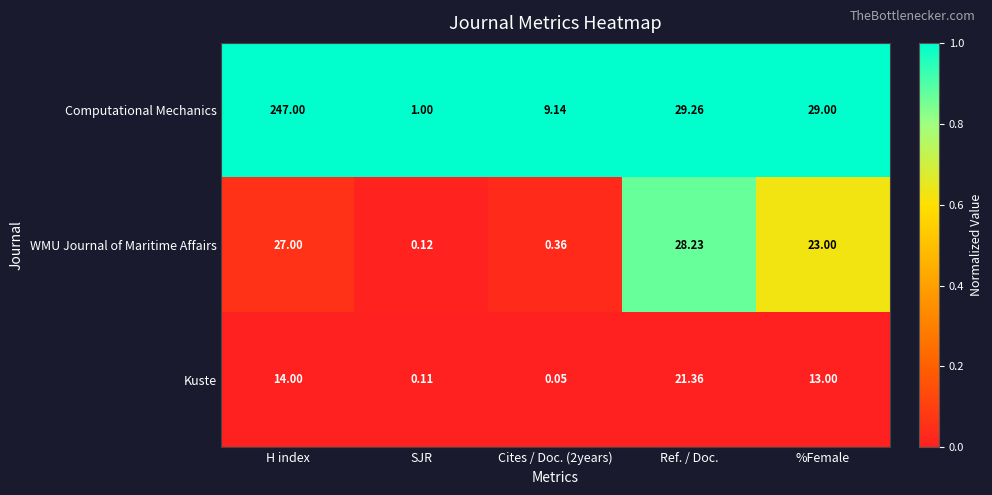

Where is WMU Journal of Maritime Affairs nearest to the value 14?

%Female